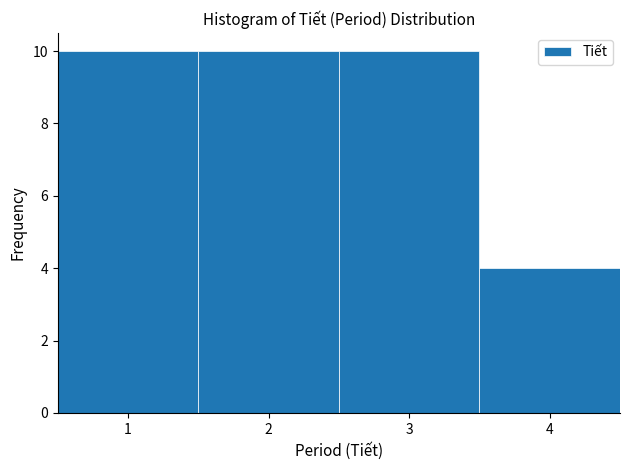

How tall is the bar that spans 0.5 to 1.5 on the x-axis? The values are not printed on the chart, so give them approximately, as read against the axis.

10